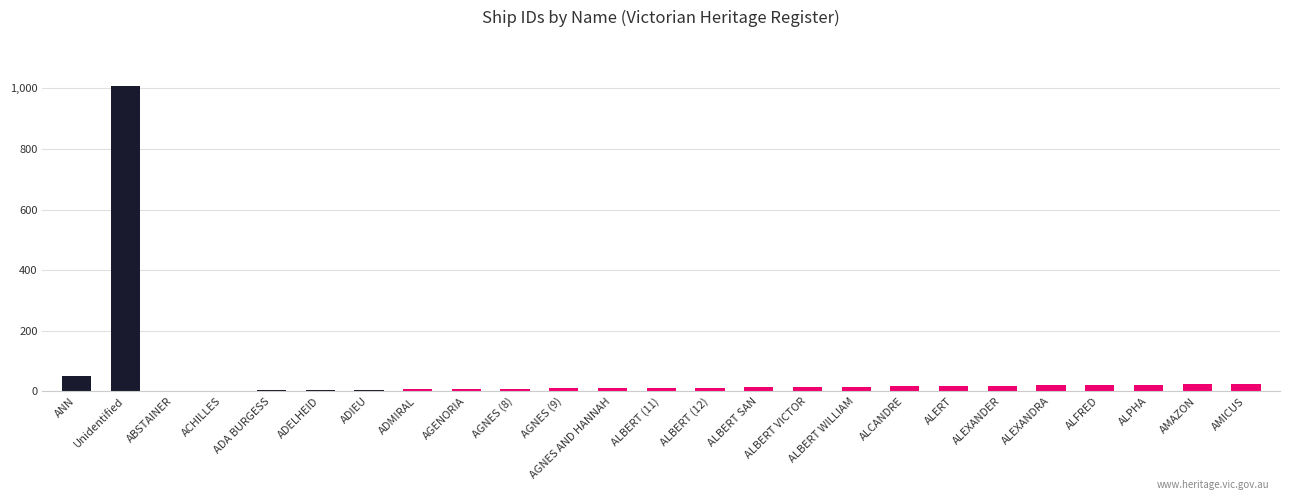

Are the bars horizontal?

No